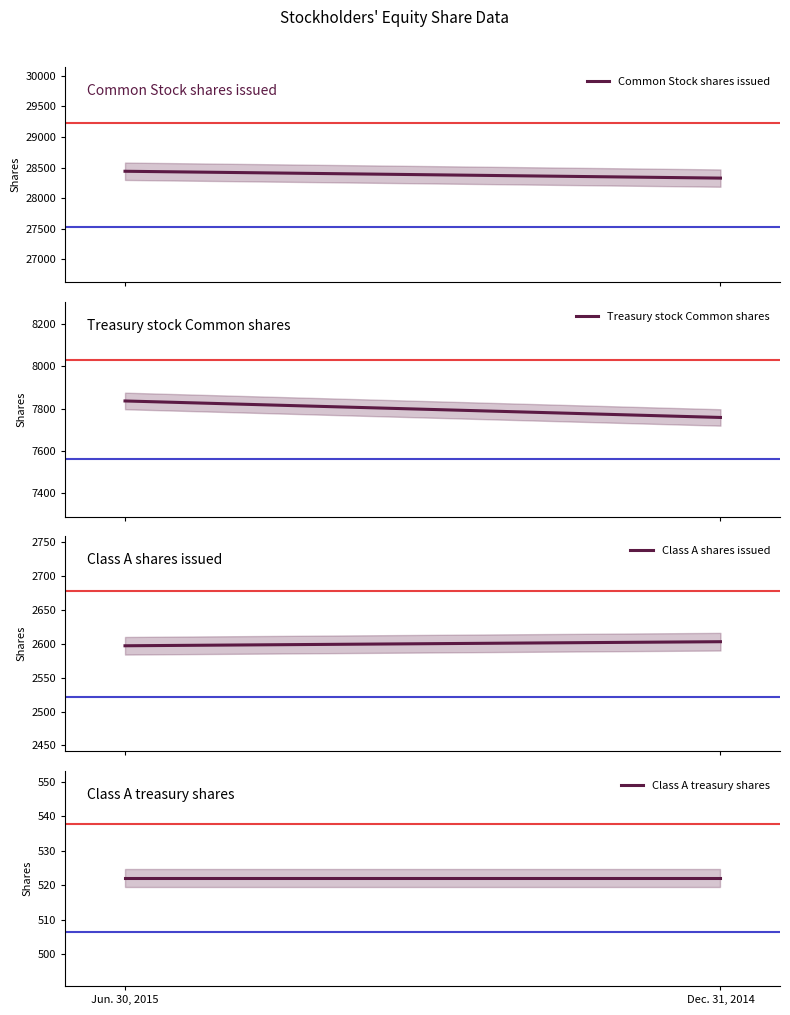

The Class A shares issued series shows 2603 at Dec. 31, 2014. True or false?

True